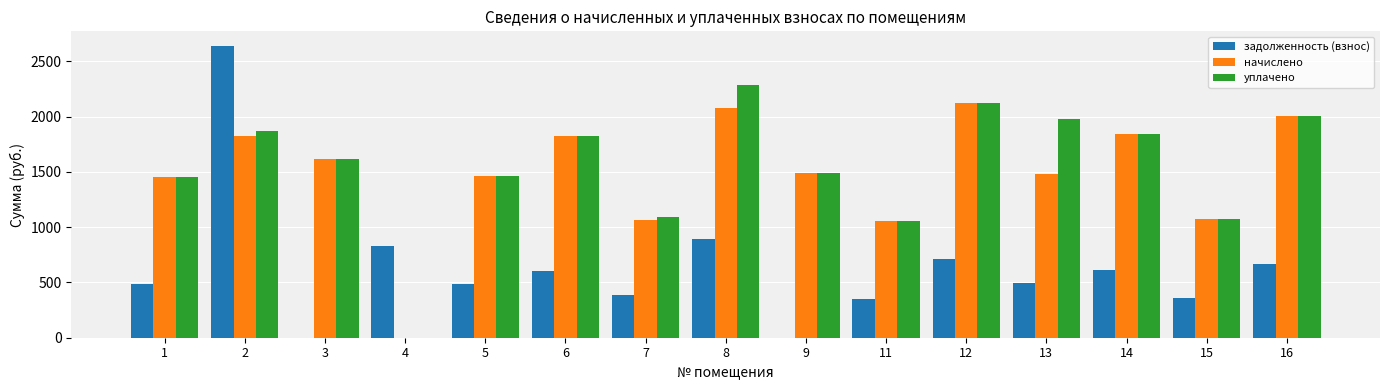

What is the sum of all уплачено values?

23175.9